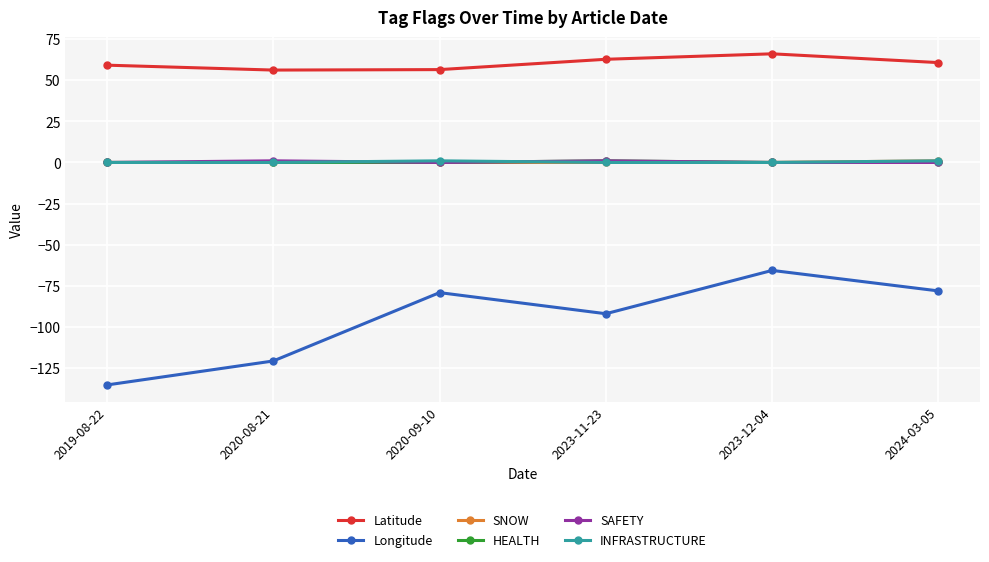

At which label is Longitude closest to -100?

2023-11-23